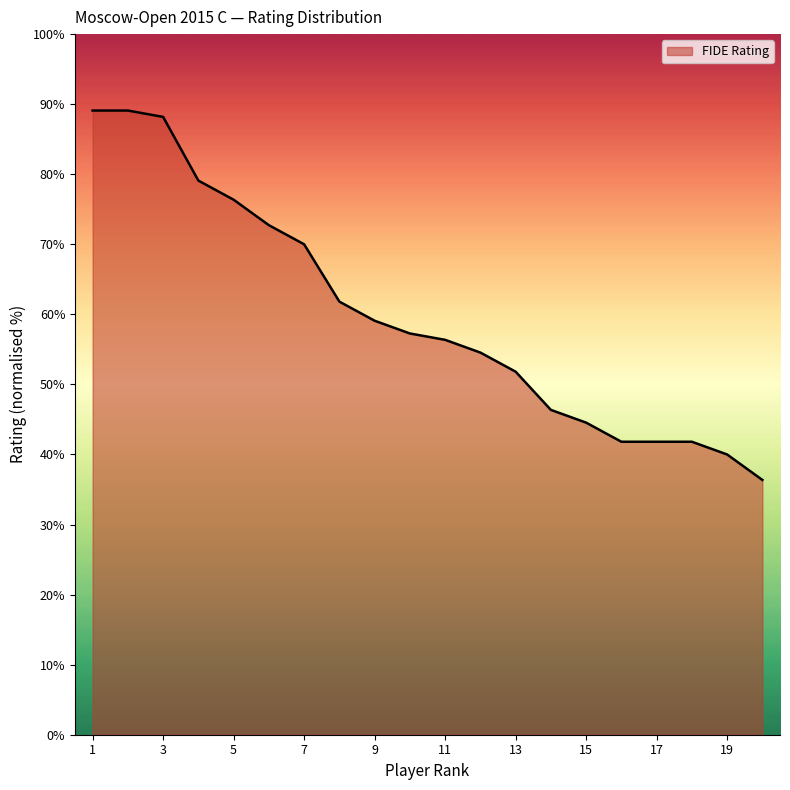

What is the smallest value displayed?

36.4